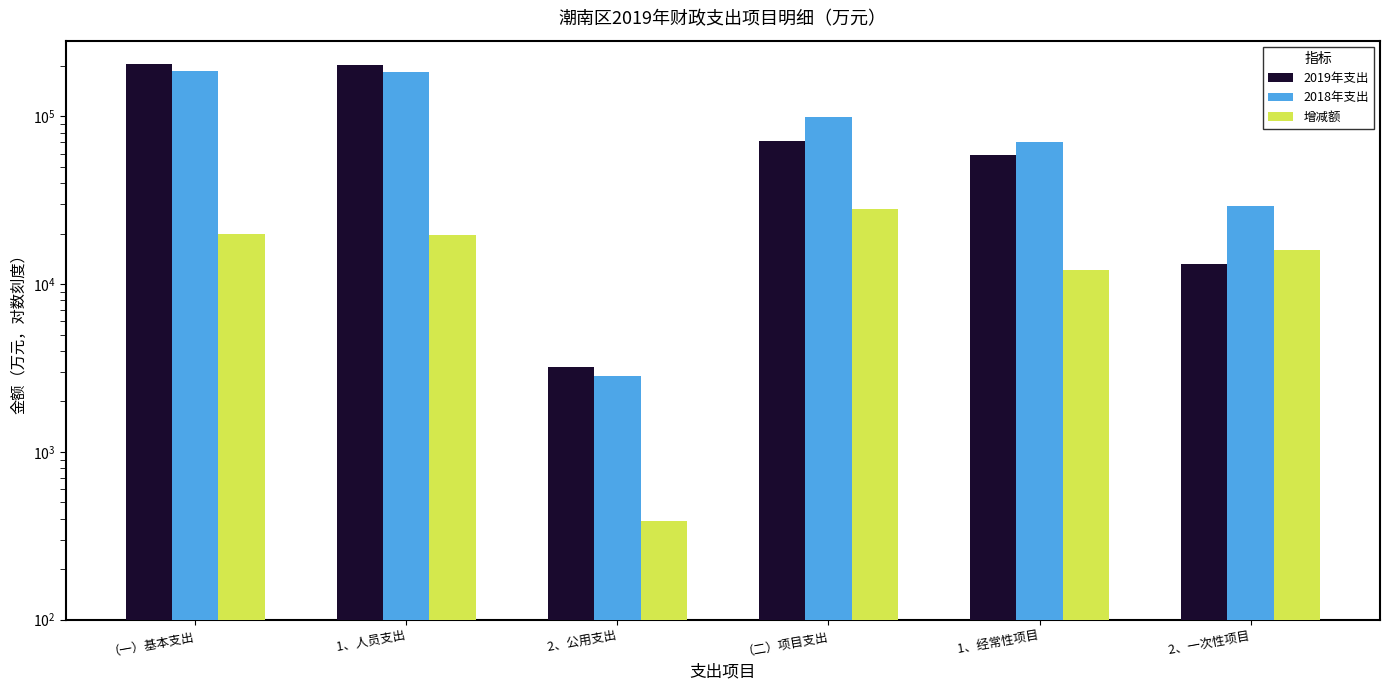

Count the number of categories in the chart.

6